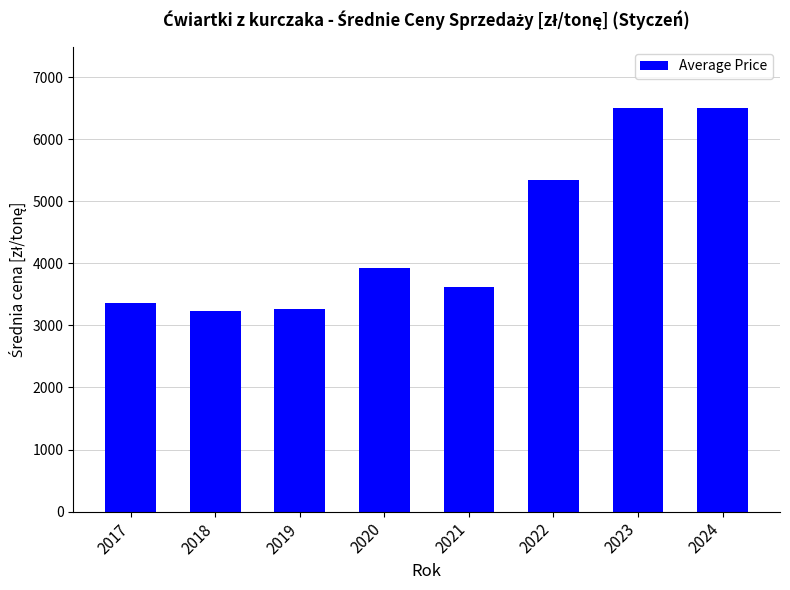

Where is the data nearest to the value 4872?

2022